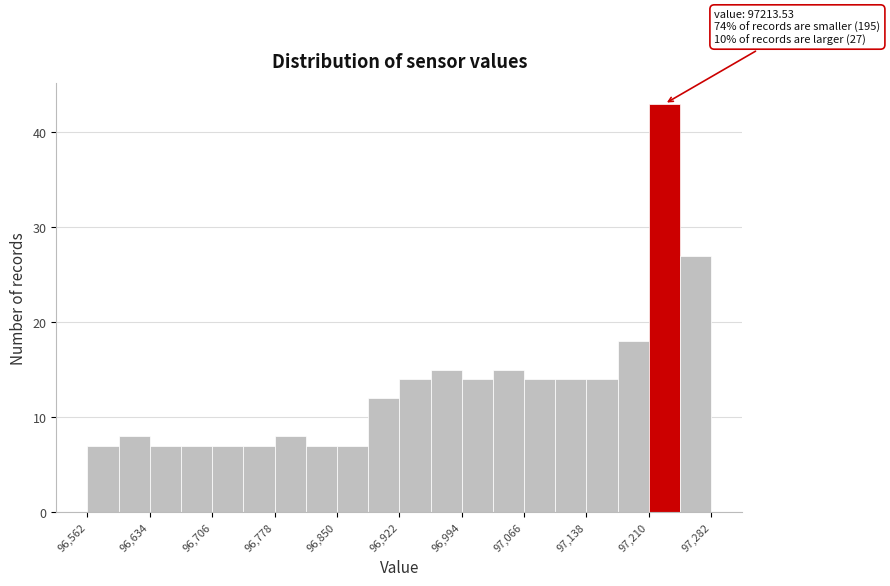

Read against the x-axis, roughly where is the centre of the tallest bar?

97230